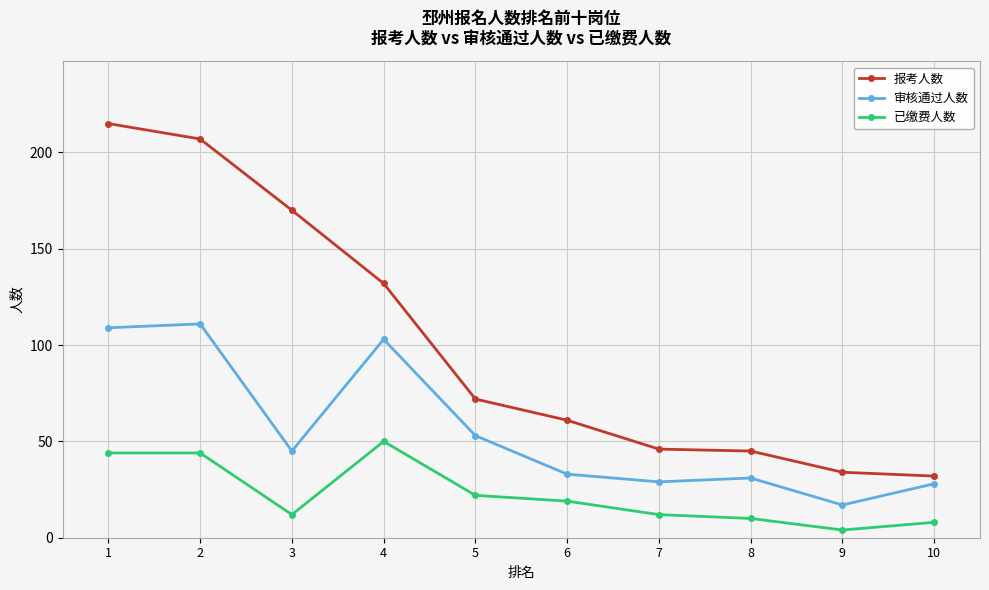

Which series has the largest total across all categories?

报考人数